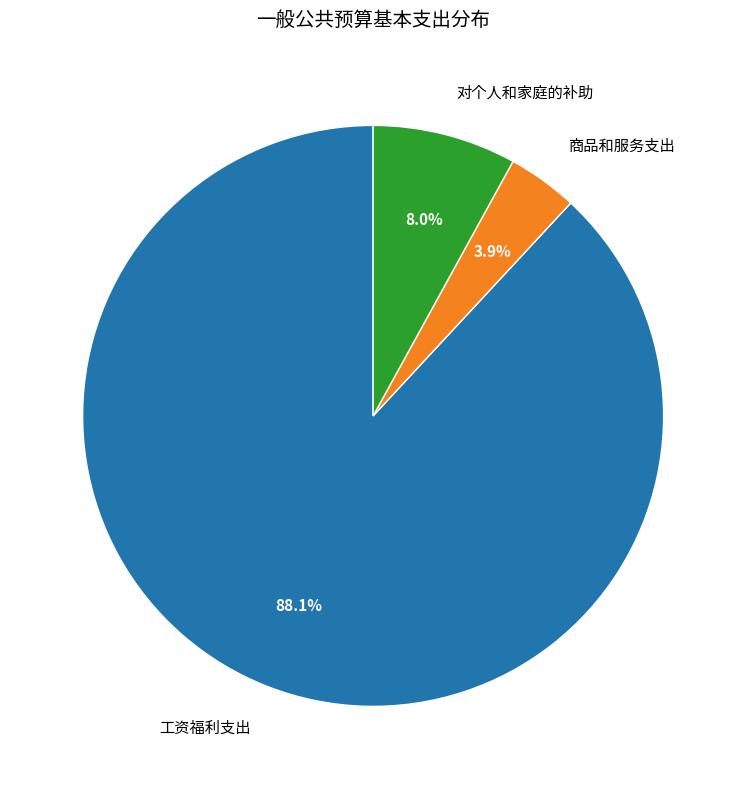

The 对个人和家庭的补助 slice represents 8% of the pie. True or false?

True